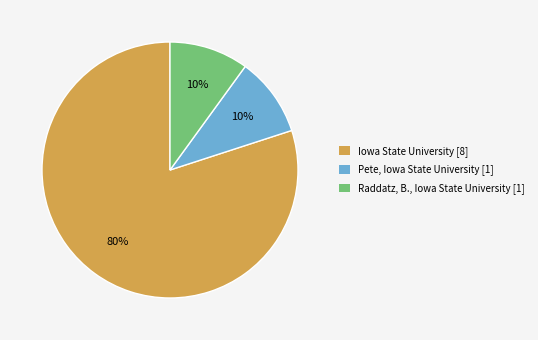

Do Iowa State University [8] and Raddatz, B., Iowa State University [1] together represent more than half of the pie?

Yes